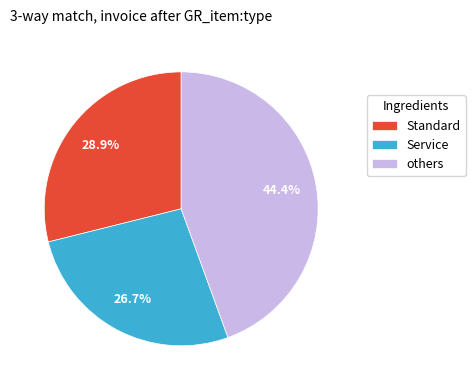

What is the smallest slice in the pie chart?

Service